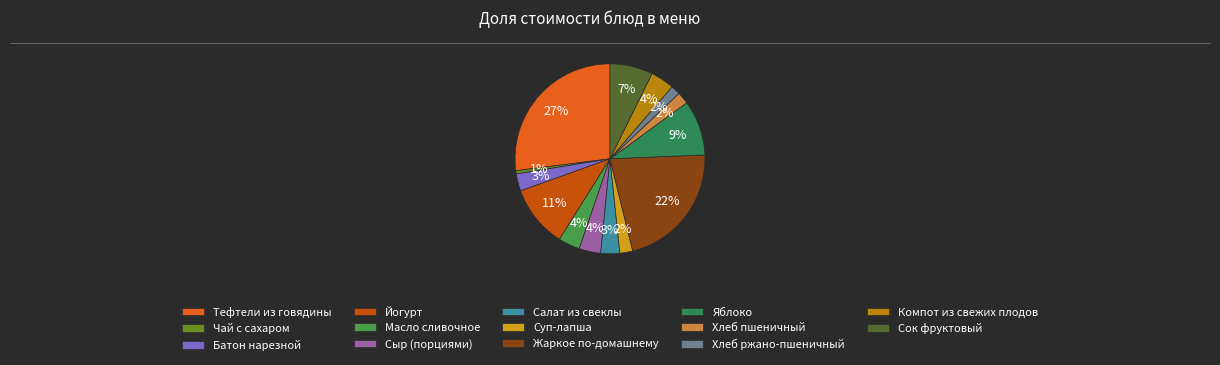

Which slice is the smallest?

Чай с сахаром